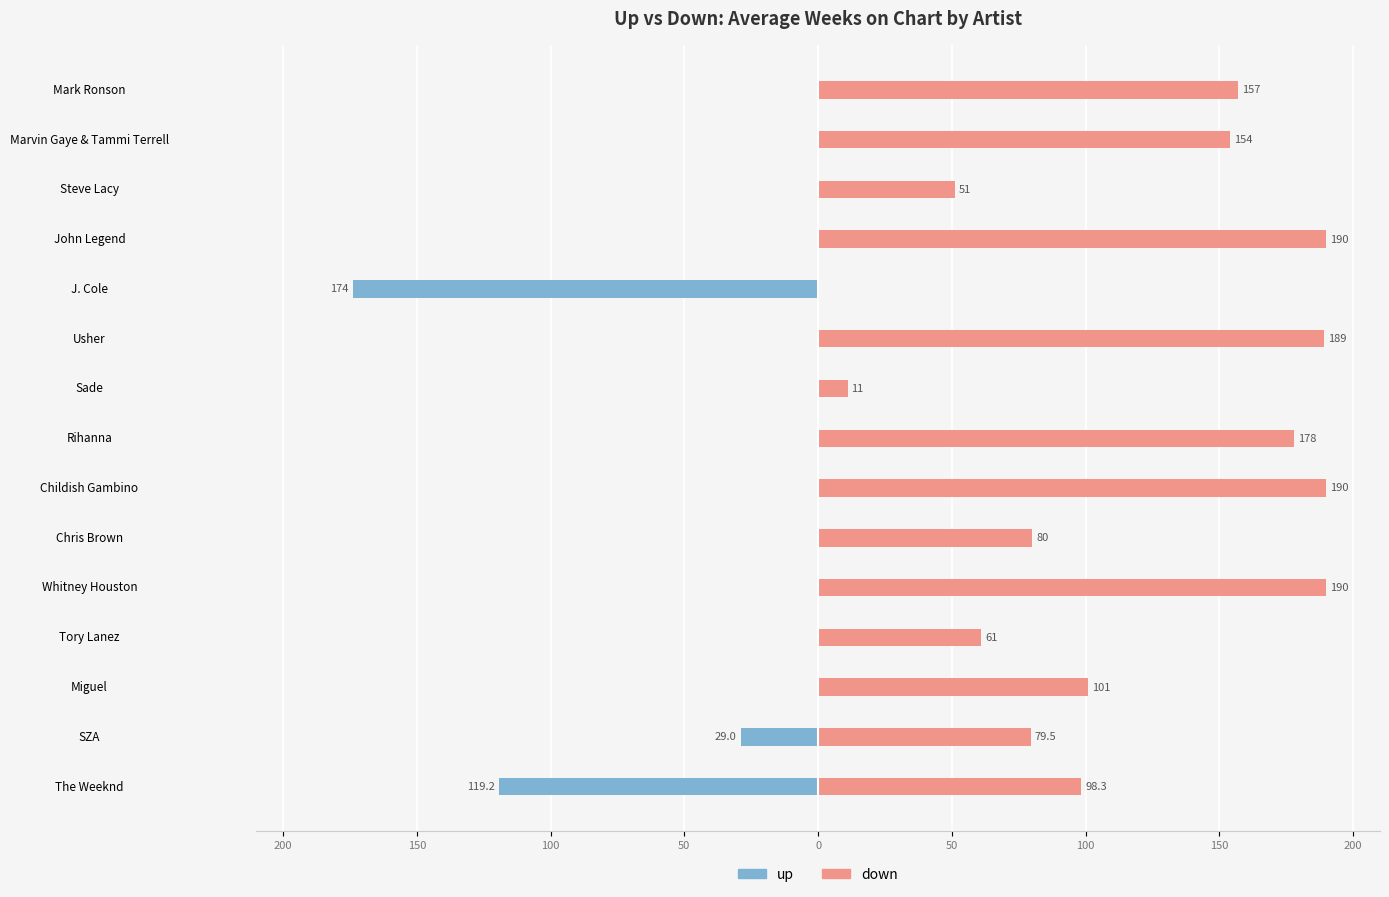

Which series has the widest spread of values?

down